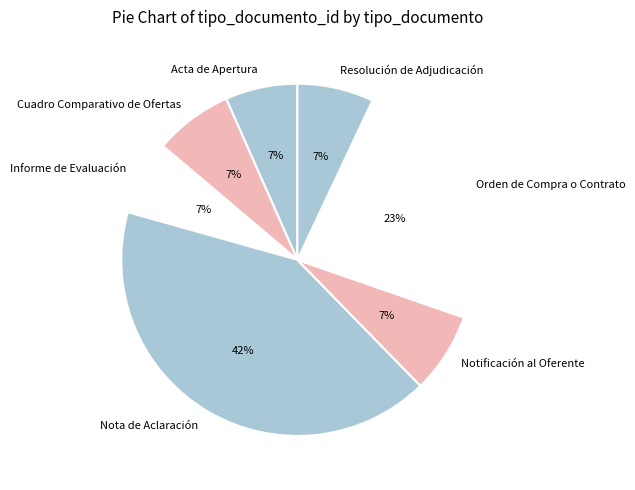

Which has a higher value, Orden de Compra o Contrato or Nota de Aclaración?

Nota de Aclaración